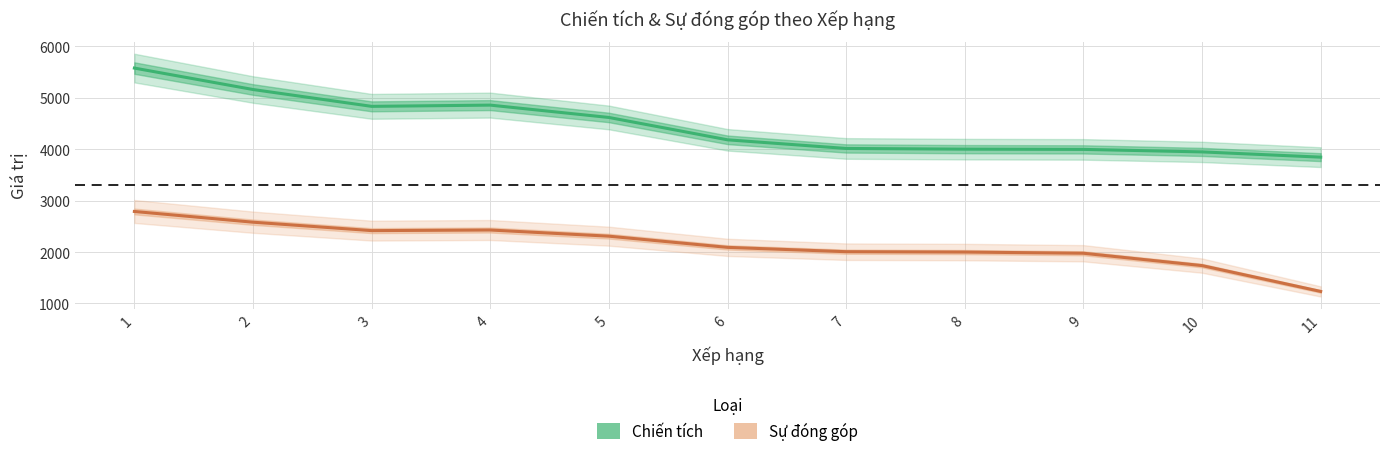

Which series has the largest total across all categories?

Chiến tích